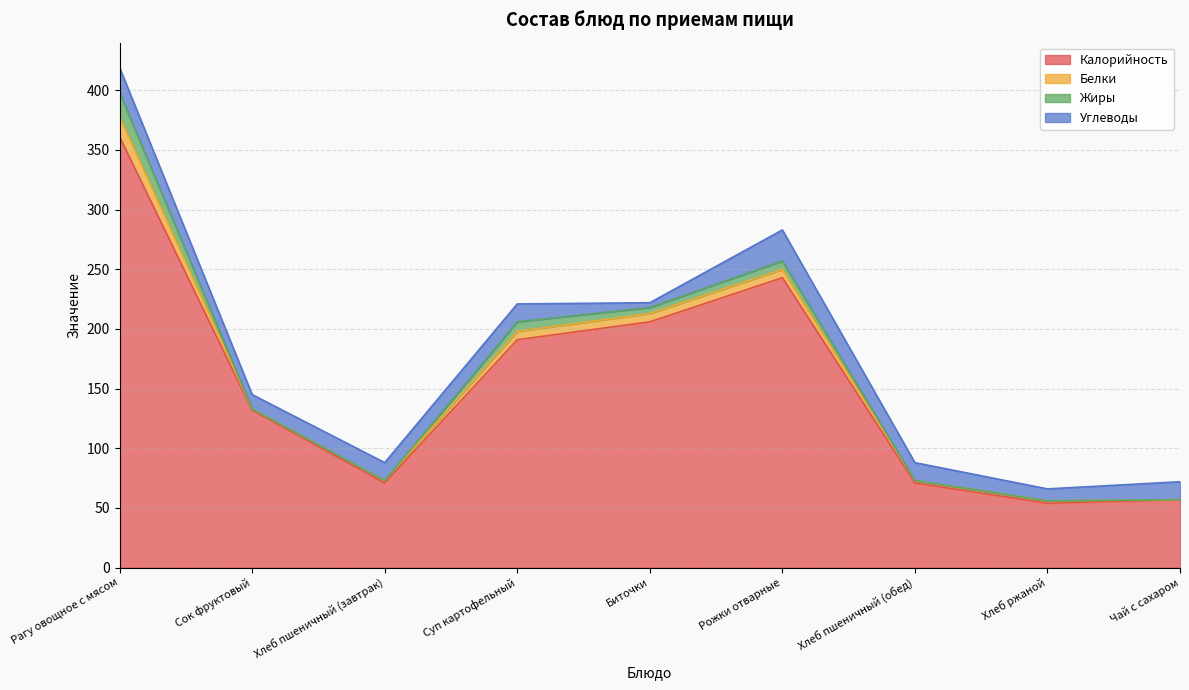

Between Рагу овощное с мясом and Чай с сахаром, which is larger?

Рагу овощное с мясом